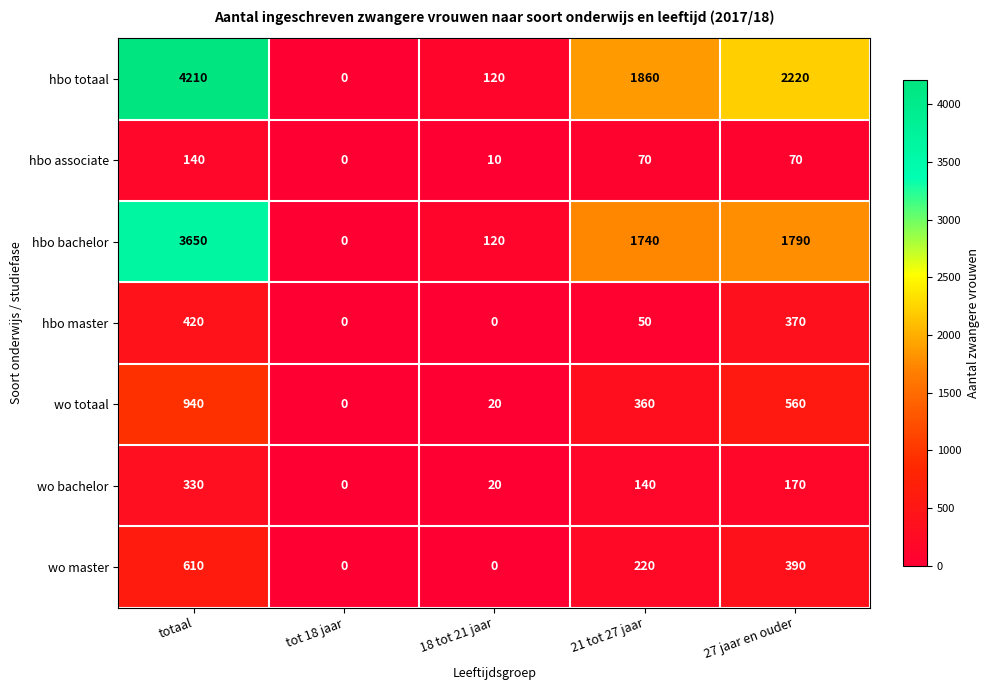

What is the sum of the hbo associate values at 18 tot 21 jaar and 27 jaar en ouder?

80